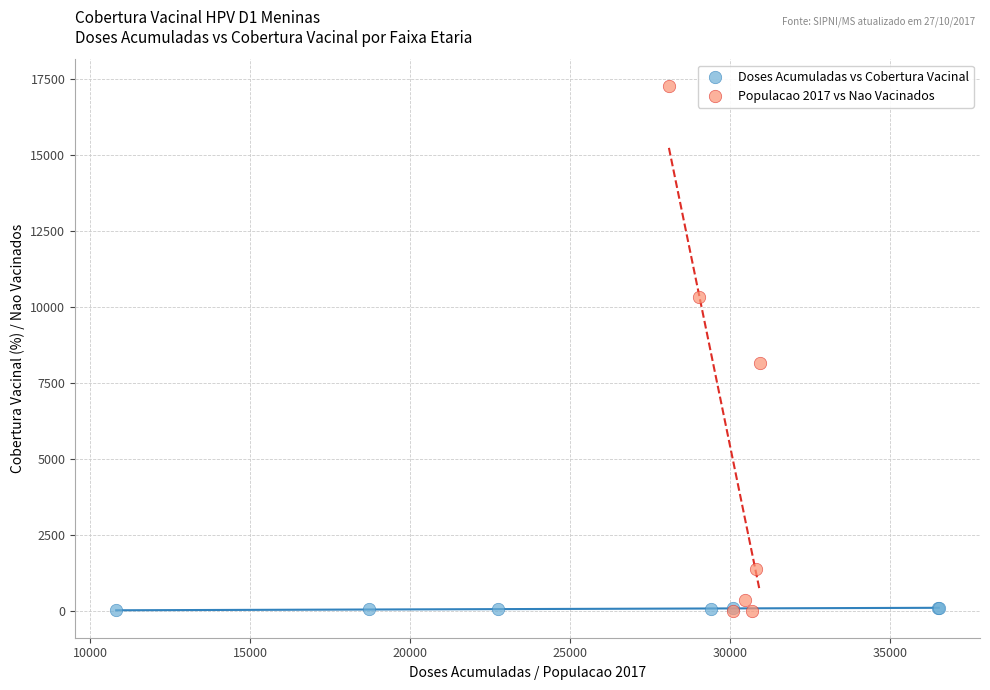

Which series reaches the maximum Y coordinate?

Populacao 2017 vs Nao Vacinados